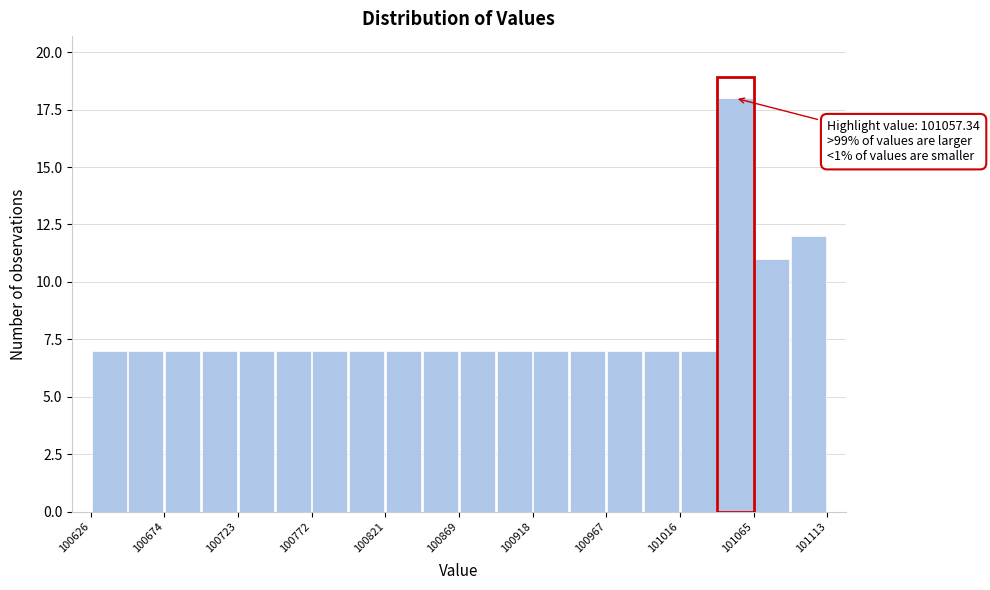

Over which range of the x-axis is the bar tallest?

101040 to 101065